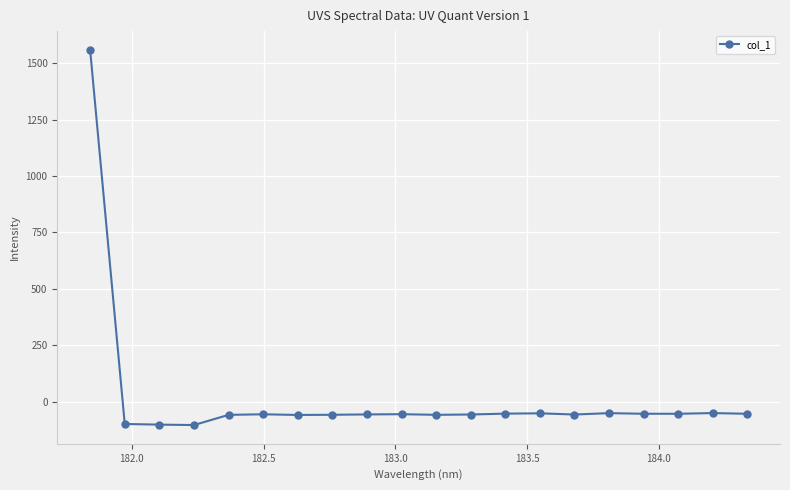

How many lines are shown in the chart?

1